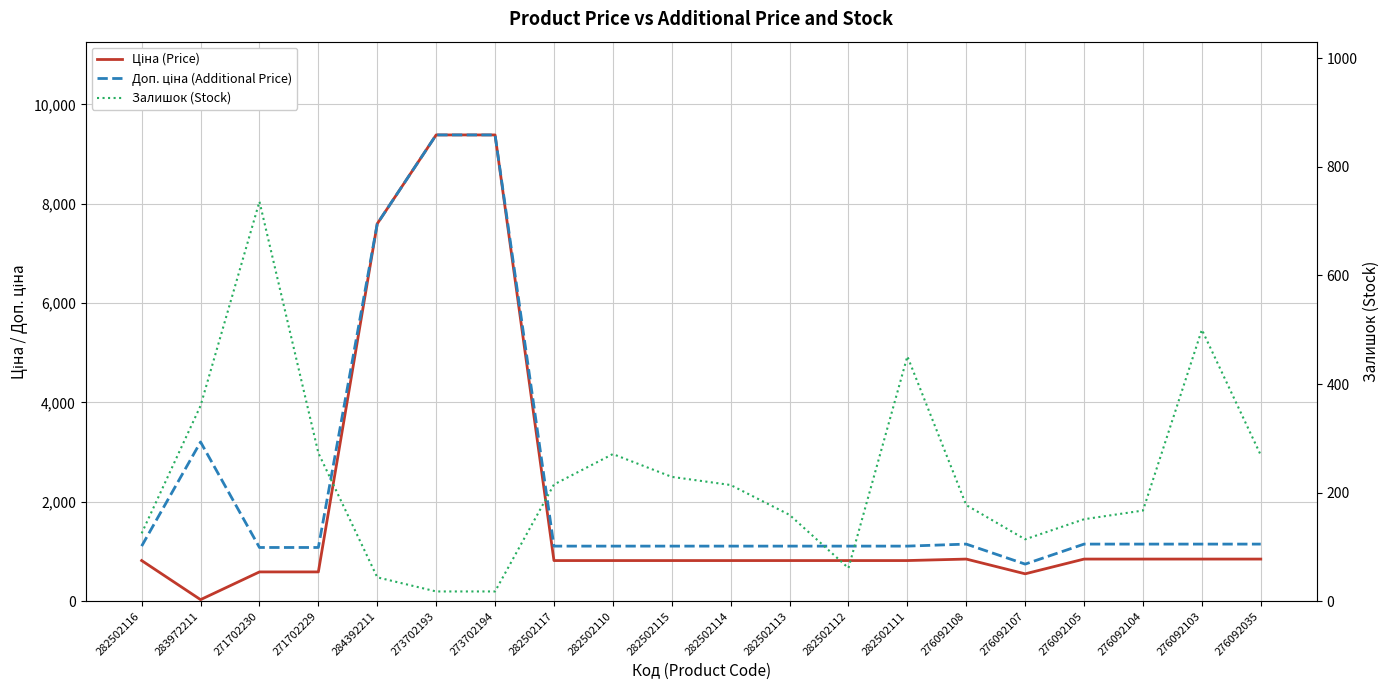

Does the chart display data point markers on the line(s)?

No